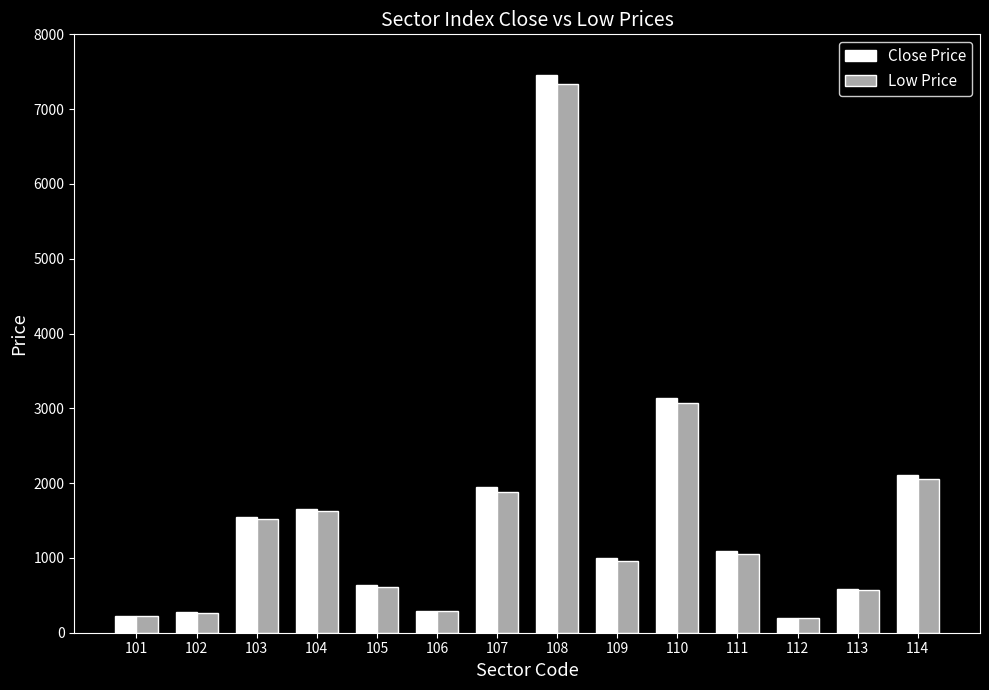

What is the value of the Low Price bar at the 10th from the left?

3070